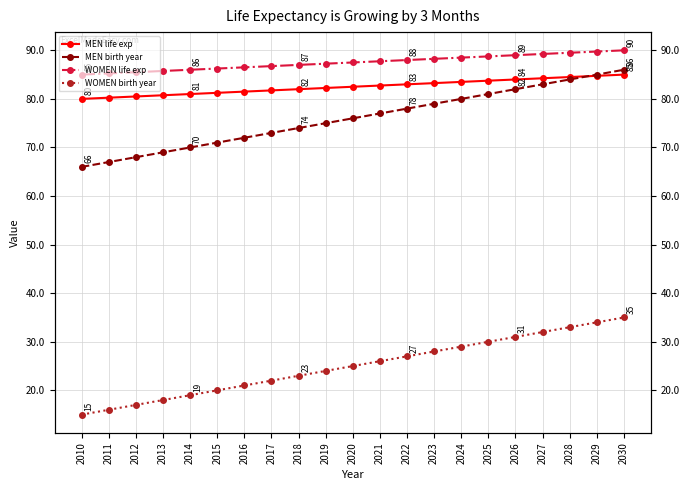

Count the number of categories in the chart.

21